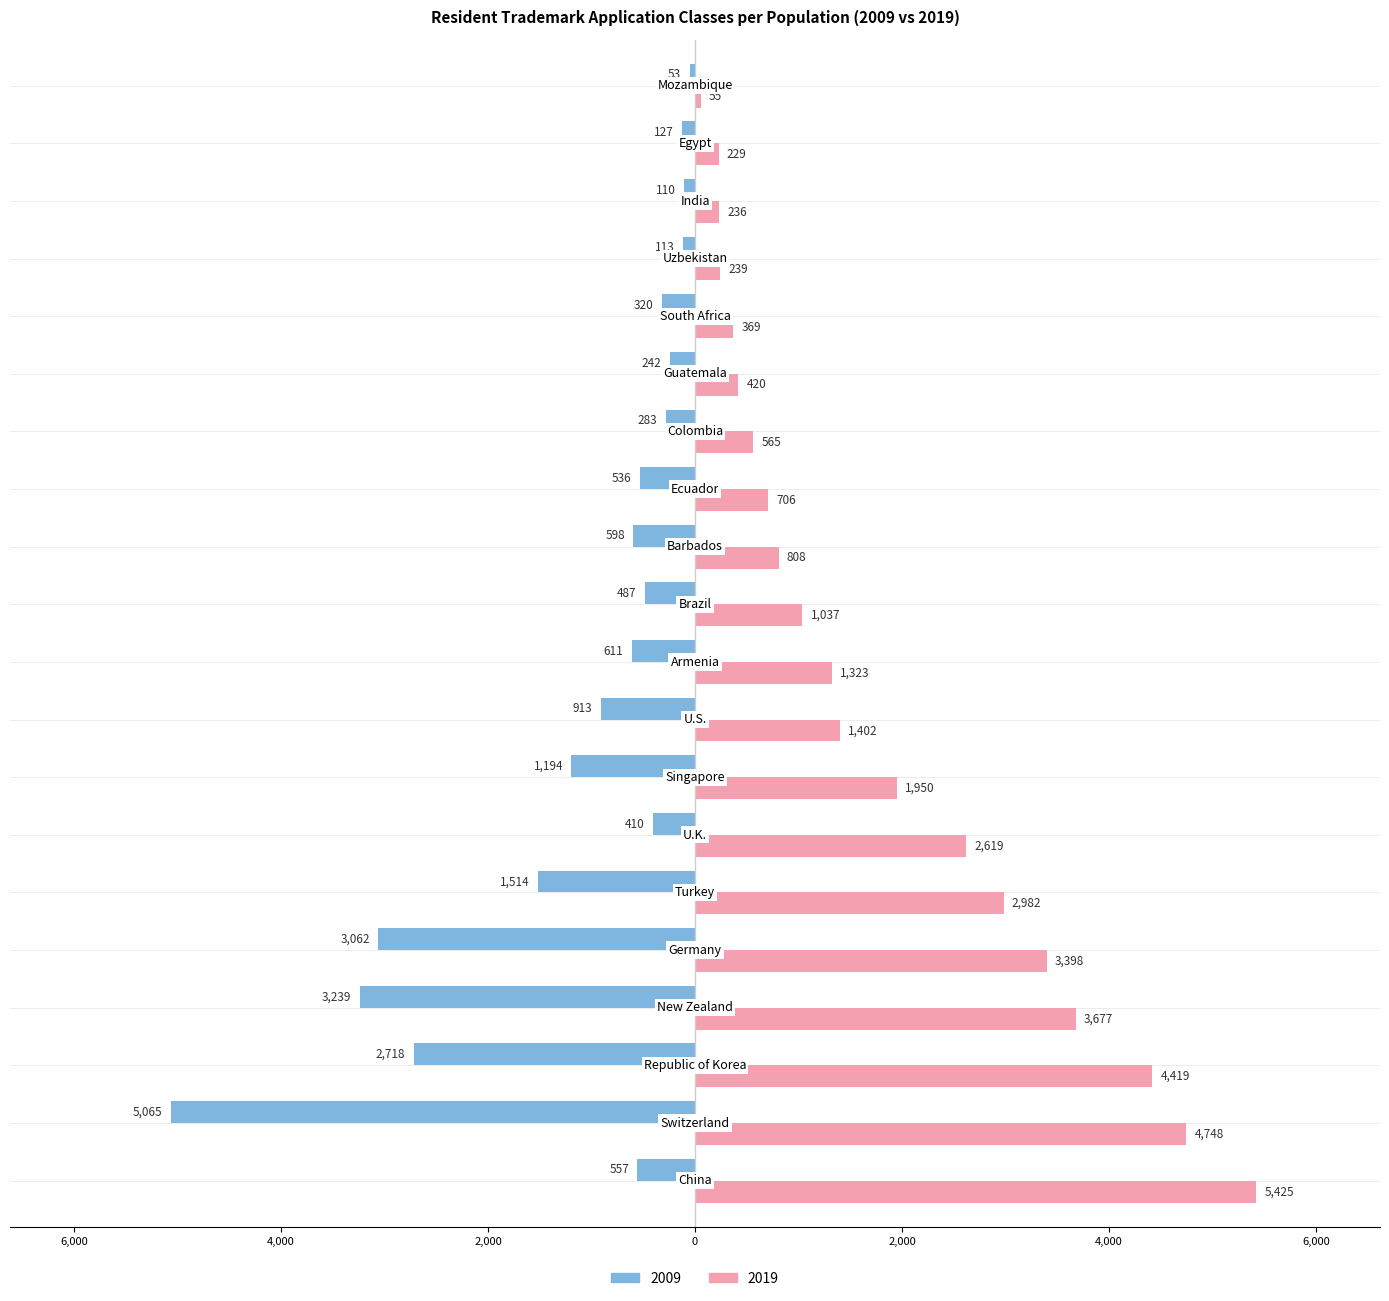

Reading left to right, list all the values displayed in this chart.

2009: China=-557	Switzerland=-5065	Republic of Korea=-2718	New Zealand=-3239	Germany=-3062	Turkey=-1514	U.K.=-410	Singapore=-1194	U.S.=-913	Armenia=-611	Brazil=-487	Barbados=-598	Ecuador=-536	Colombia=-283	Guatemala=-242	South Africa=-320	Uzbekistan=-113	India=-110	Egypt=-127	Mozambique=-53
2019: China=5425	Switzerland=4748	Republic of Korea=4419	New Zealand=3677	Germany=3398	Turkey=2982	U.K.=2619	Singapore=1950	U.S.=1402	Armenia=1323	Brazil=1037	Barbados=808	Ecuador=706	Colombia=565	Guatemala=420	South Africa=369	Uzbekistan=239	India=236	Egypt=229	Mozambique=55